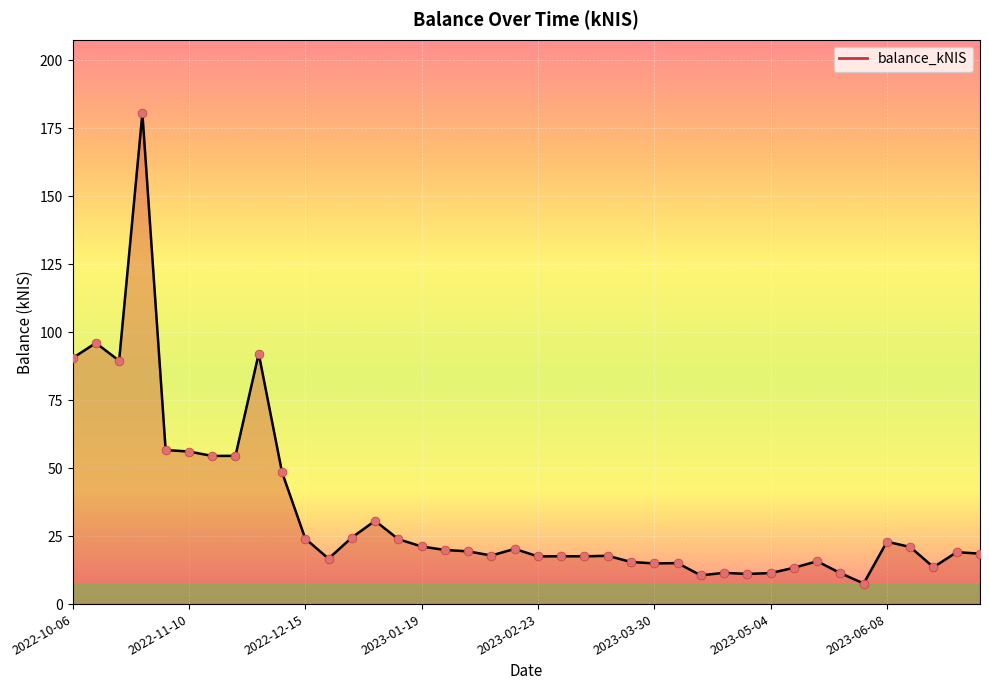

What is the difference between the maximum and minimum values?

173.0